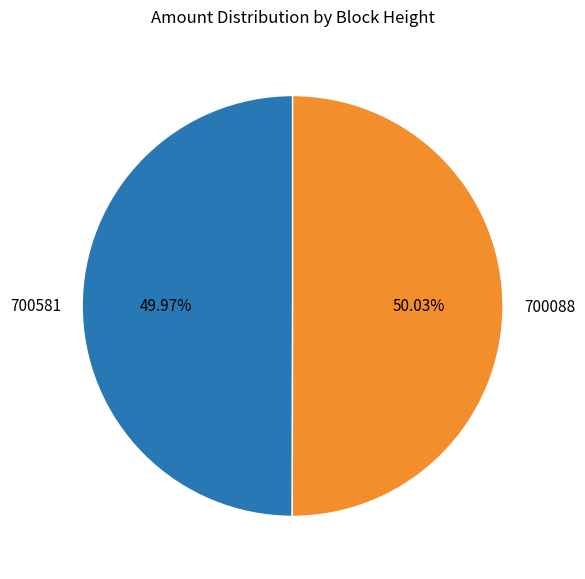

How many slices are in this pie chart?

2